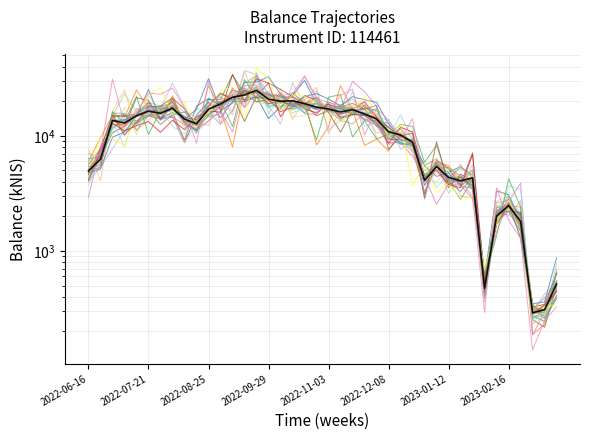

What is the difference between the maximum and minimum values?

24592.0